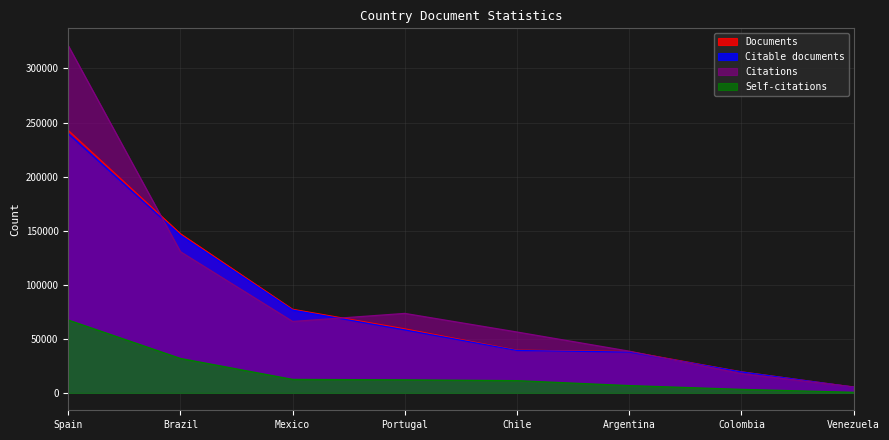

What is the label of the 2nd point from the right?

Colombia